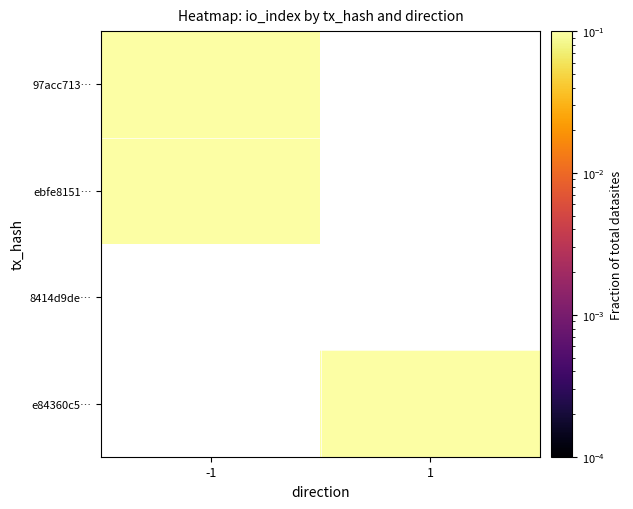

Read the ebfe8151… value at -1.

0.1